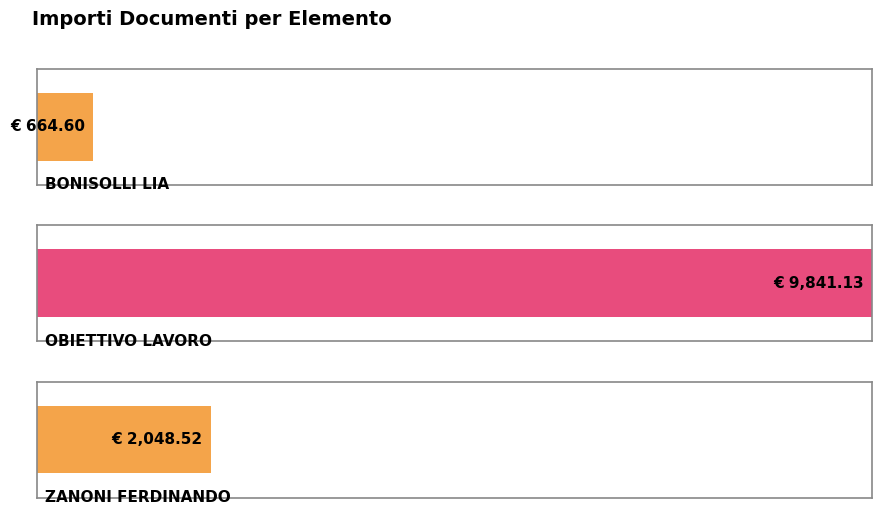

What is the average value?

4184.8